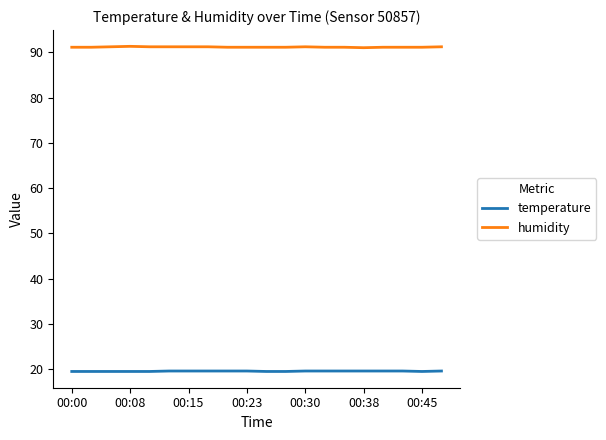

List the series in order of their overall mean, lowest first.

temperature, humidity